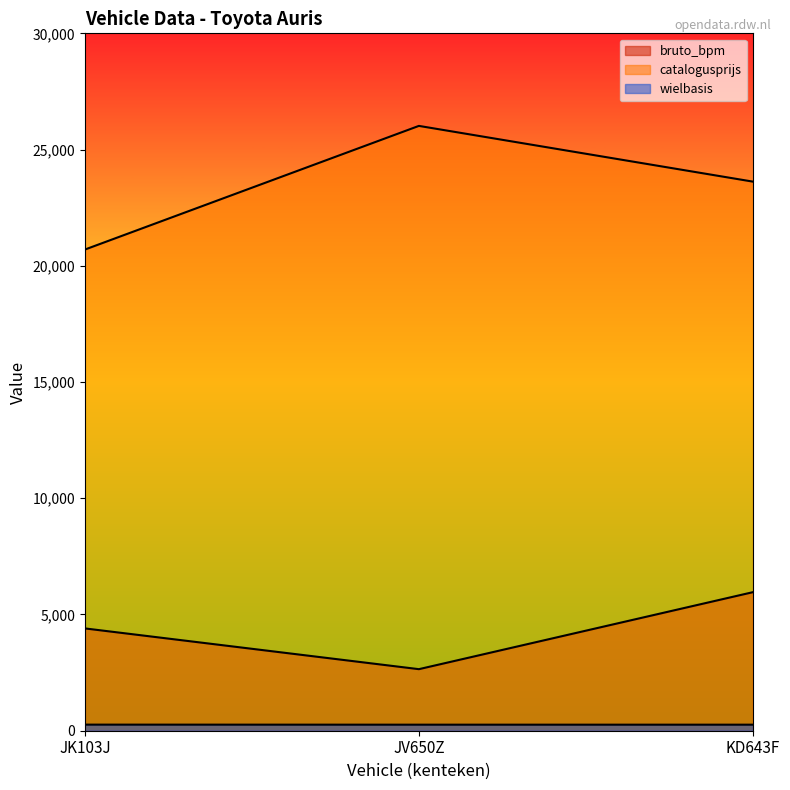

What are all the series names shown in the legend?

bruto_bpm, catalogusprijs, wielbasis